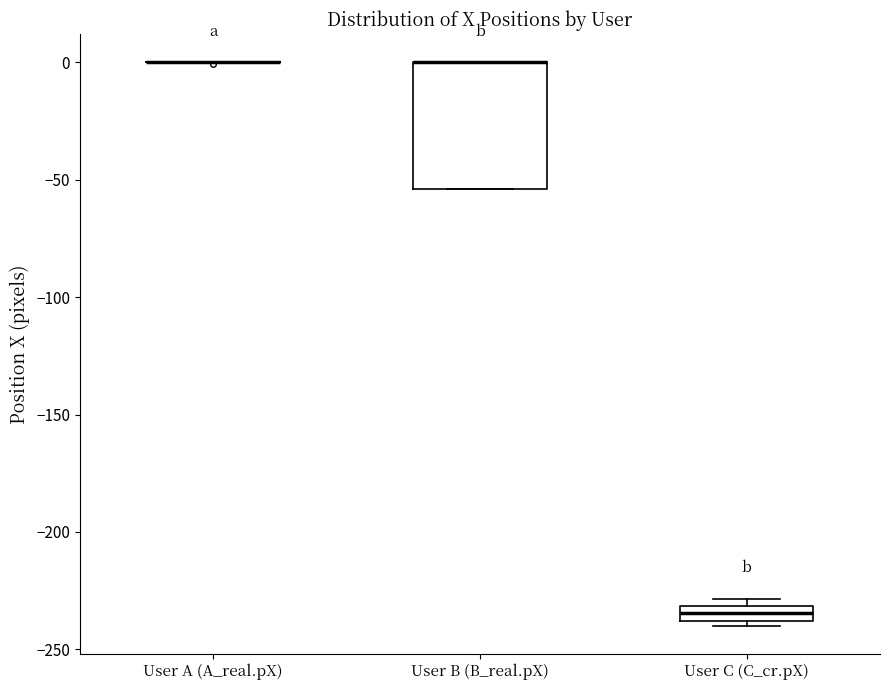

Which box is the tallest, from its lower edge to its upper edge?

User B (B_real.pX)